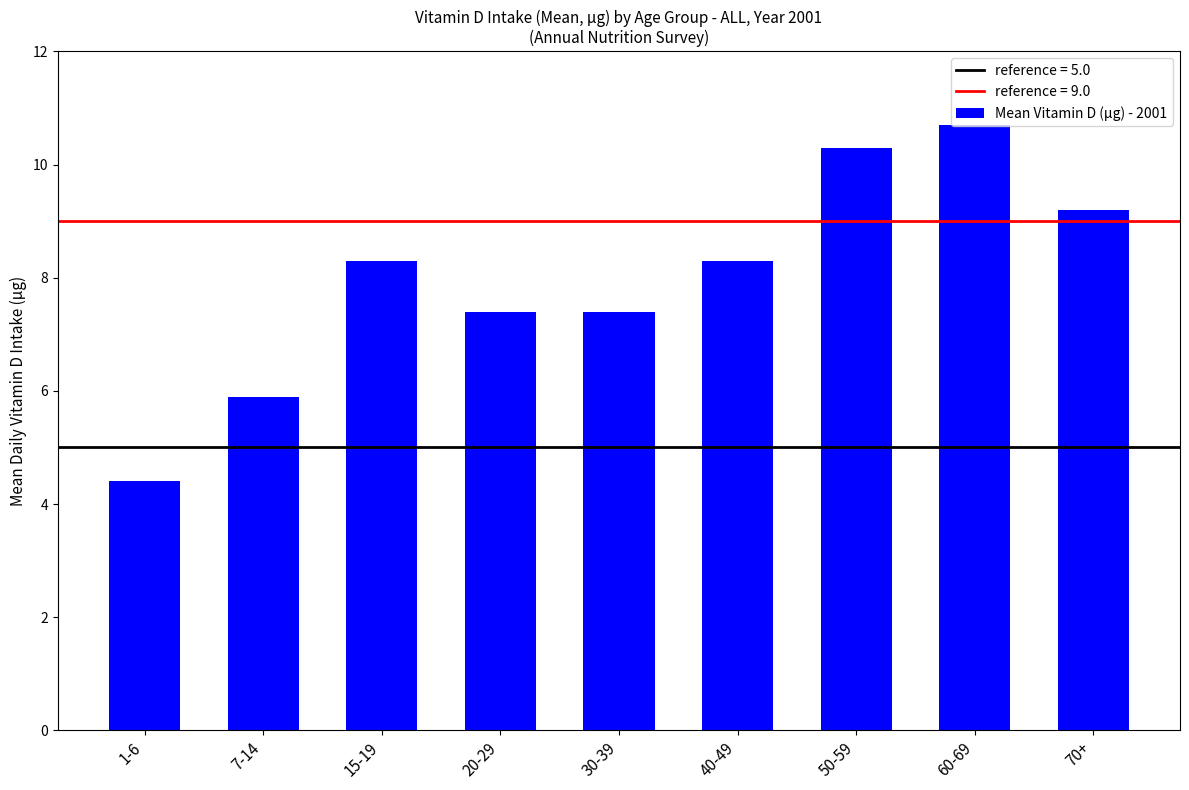

How many bars are there in total?

9